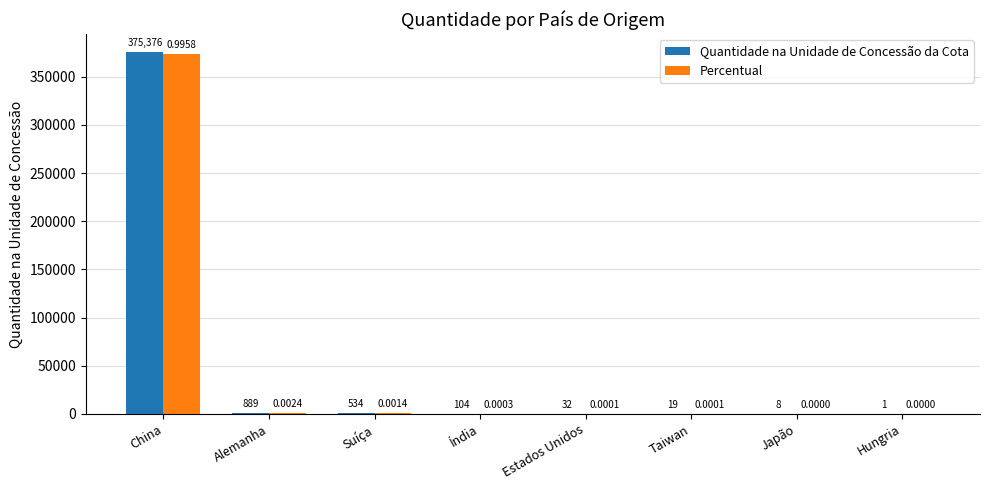

At which label is Quantidade na Unidade de Concessão da Cota closest to 187688?

Alemanha